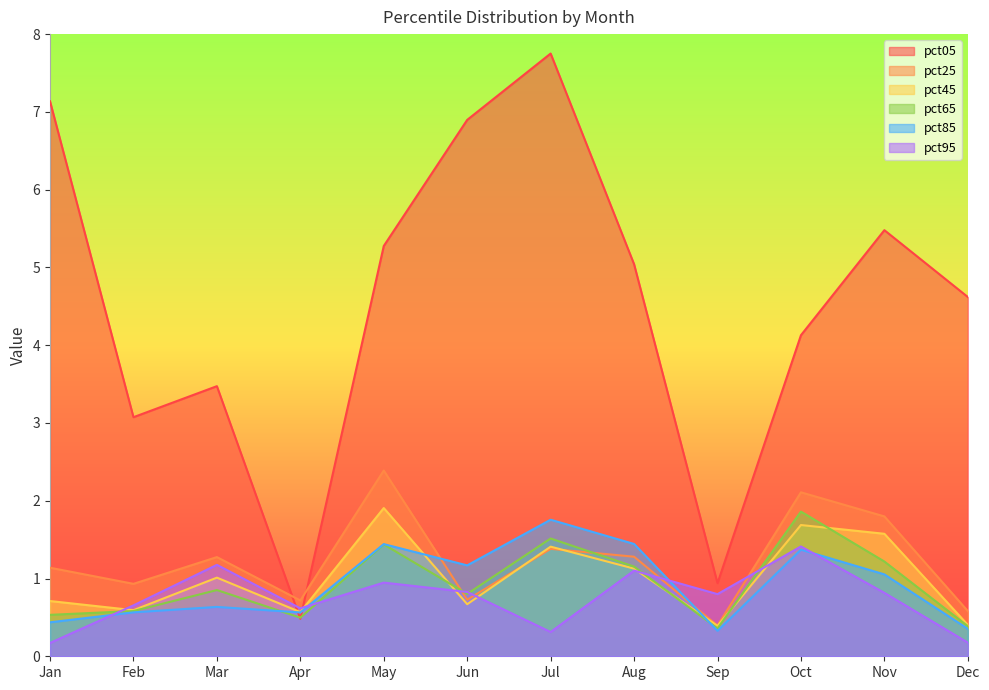

Which has a higher value, Sep or Jun?

Jun